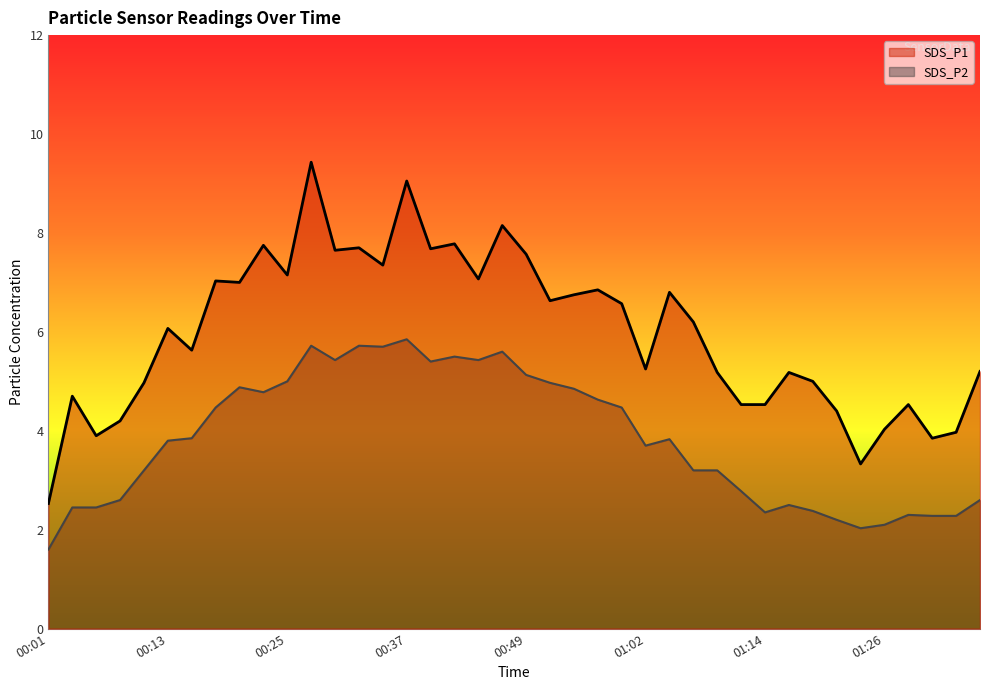

Between 01:14 and 01:19, which series saw the biggest shift?

SDS_P1